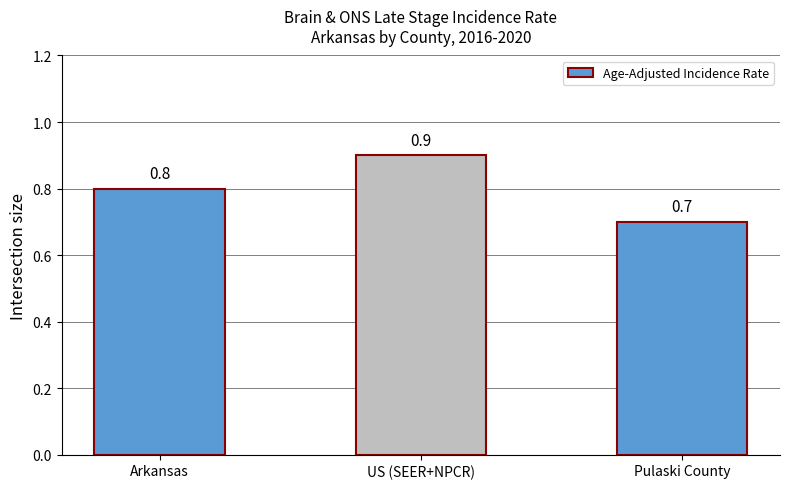

How many bars are there in total?

3